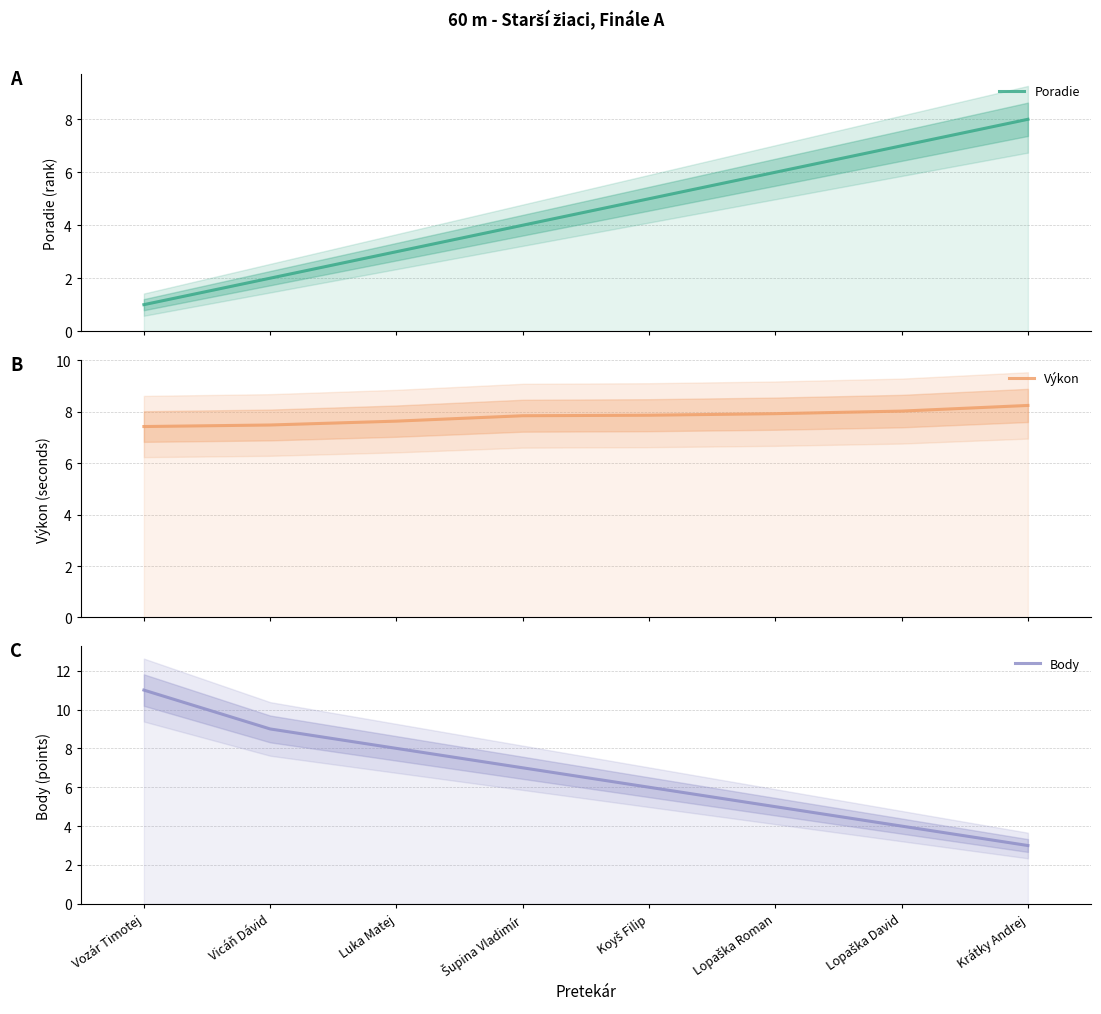

Reading left to right, list all the values displayed in this chart.

Poradie: Vozár Timotej=1.0	Vicáň Dávid=2.0	Luka Matej=3.0	Šupina Vladimír=4.0	Koyš Filip=5.0	Lopaška Roman=6.0	Lopaška David=7.0	Krátky Andrej=8.0
Výkon: Vozár Timotej=7.4	Vicáň Dávid=7.5	Luka Matej=7.6	Šupina Vladimír=7.8	Koyš Filip=7.9	Lopaška Roman=7.9	Lopaška David=8.0	Krátky Andrej=8.2
Body: Vozár Timotej=11.0	Vicáň Dávid=9.0	Luka Matej=8.0	Šupina Vladimír=7.0	Koyš Filip=6.0	Lopaška Roman=5.0	Lopaška David=4.0	Krátky Andrej=3.0